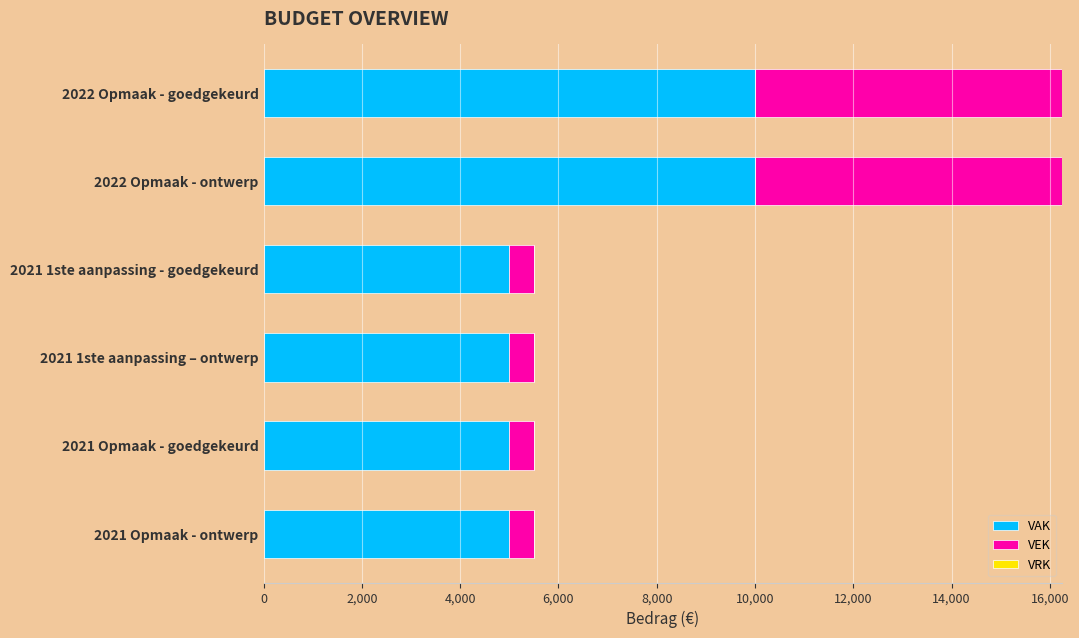

What is the difference between the second highest and second lowest values in the VAK series?

5000.0